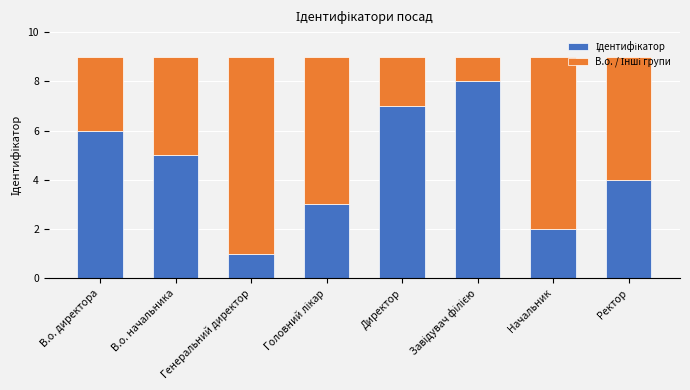

What is the label of the 3rd bar from the left?

Генеральний директор